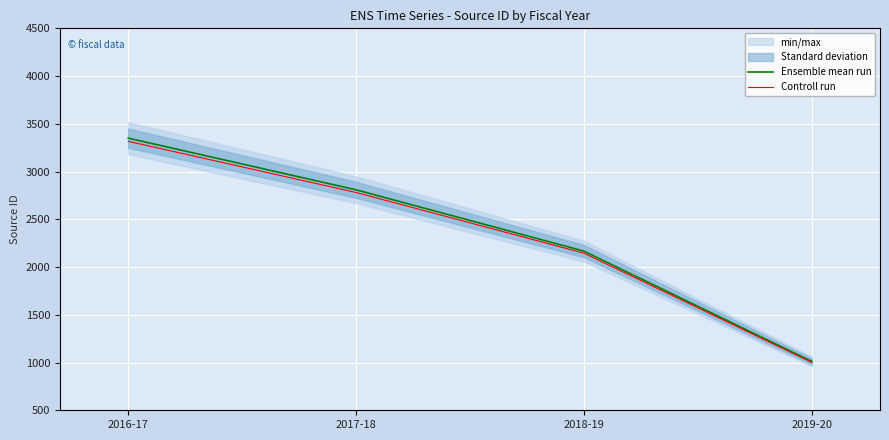

True or false: Controll run has more than 2 points higher than both neighbors.

False